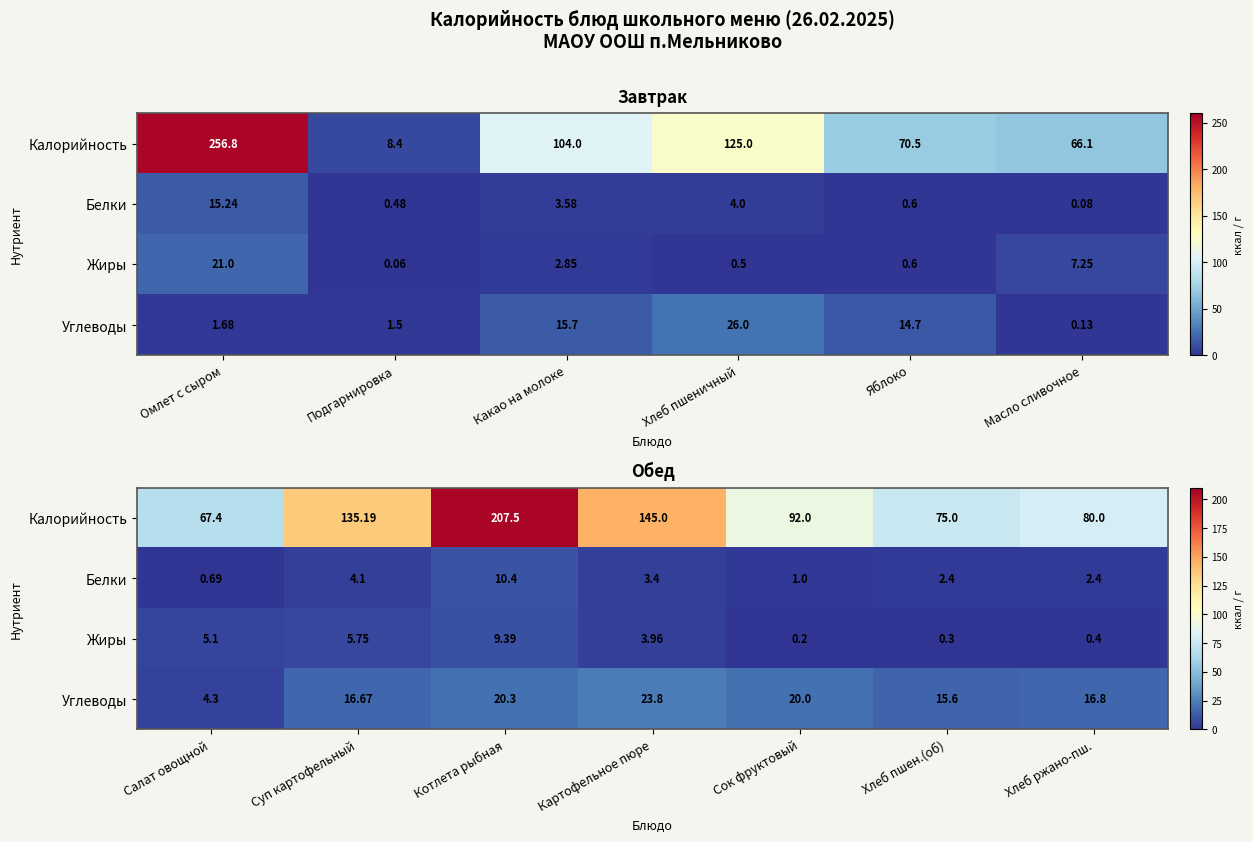

At how many categories does at least one series exceed 32?

7